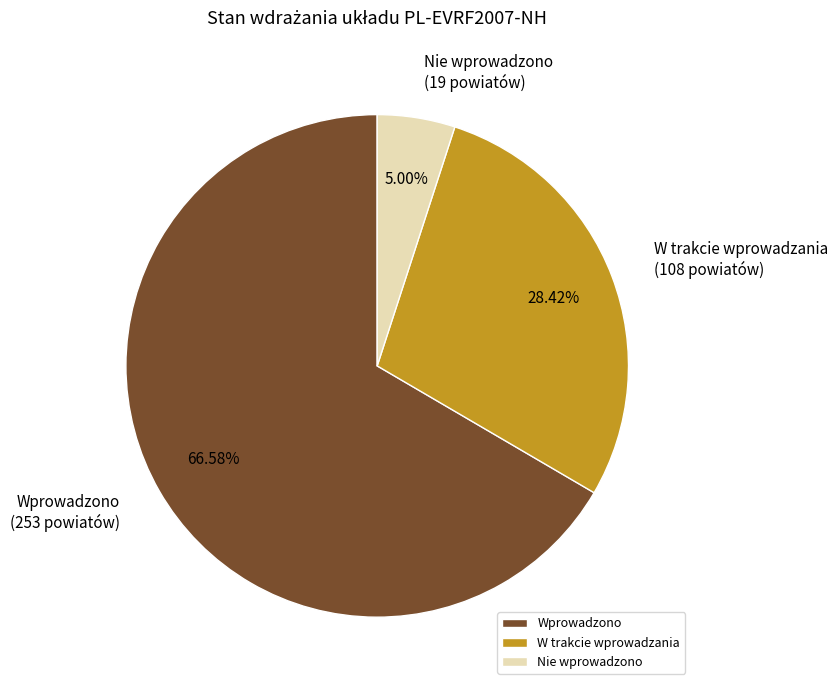

Which has a higher value, W trakcie wprowadzania or Nie wprowadzono?

W trakcie wprowadzania